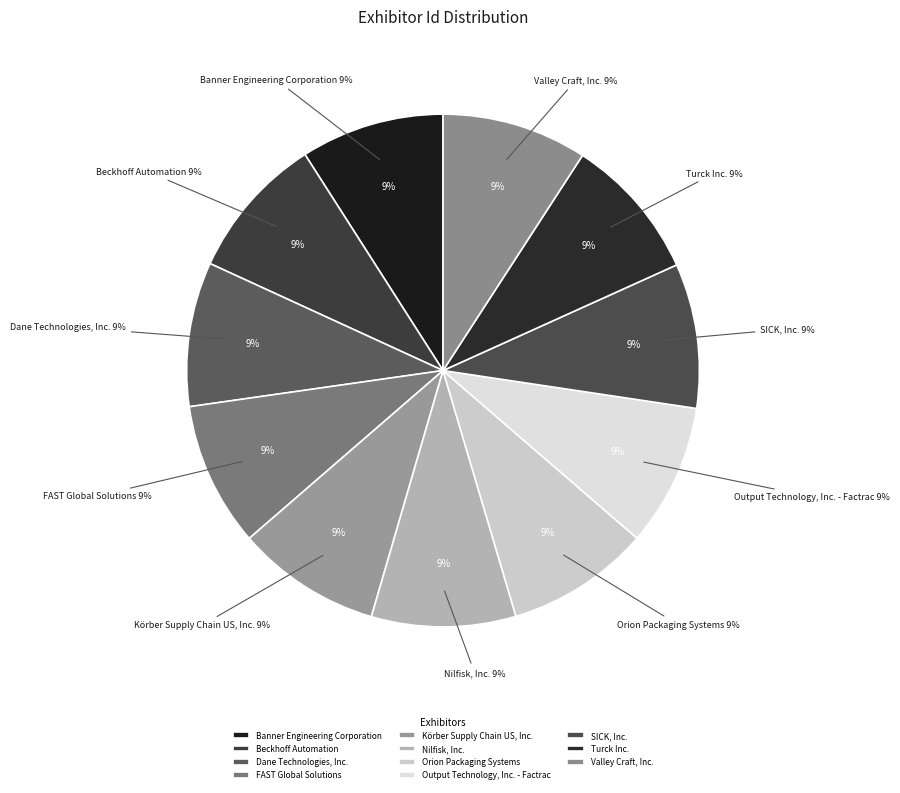

What percentage do Orion Packaging Systems and SICK, Inc. together represent?

18.2%